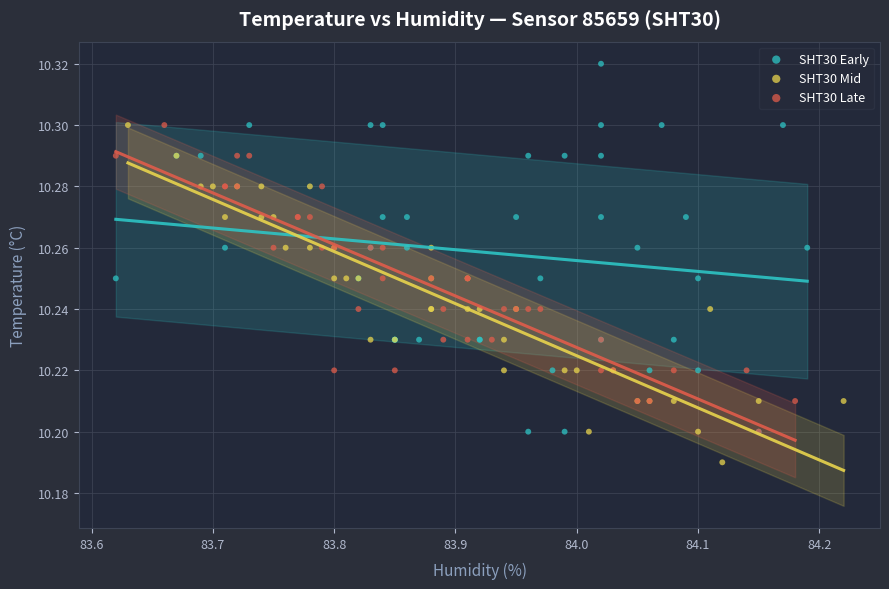

Which series reaches the maximum Y coordinate?

SHT30 Early